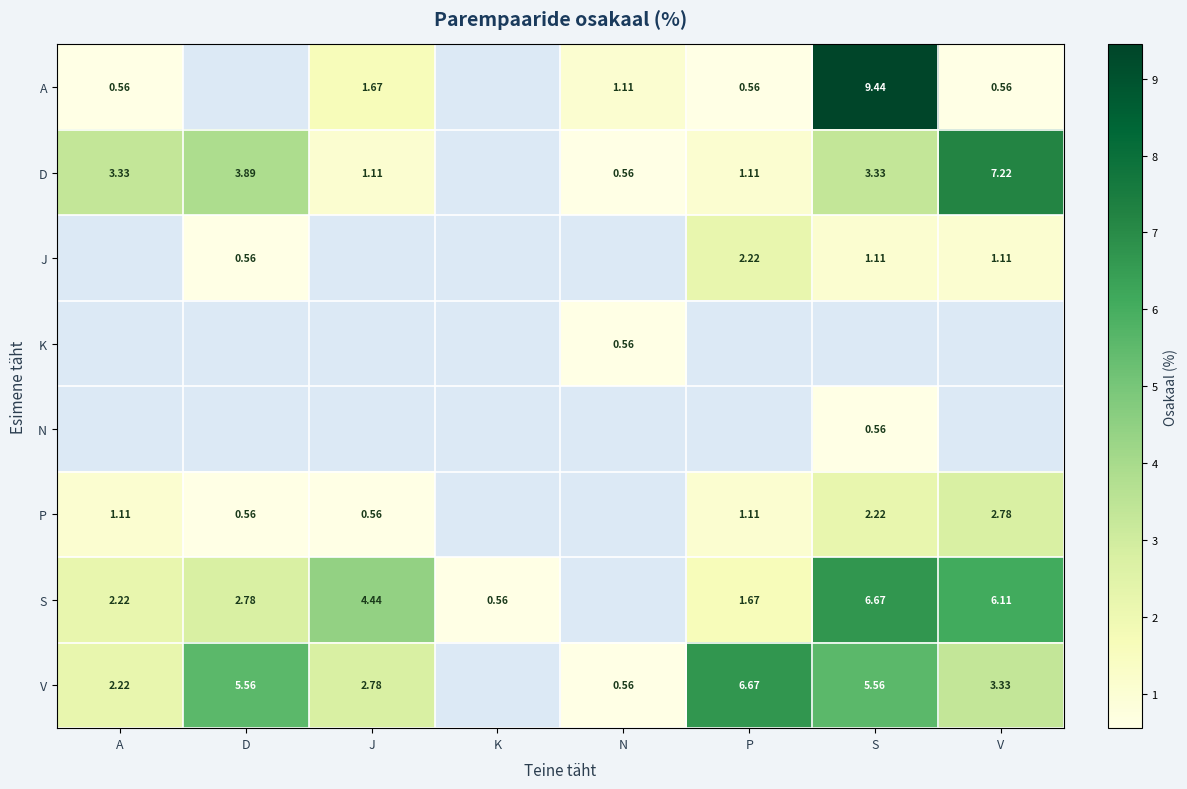

How many values in J are above zero?

4